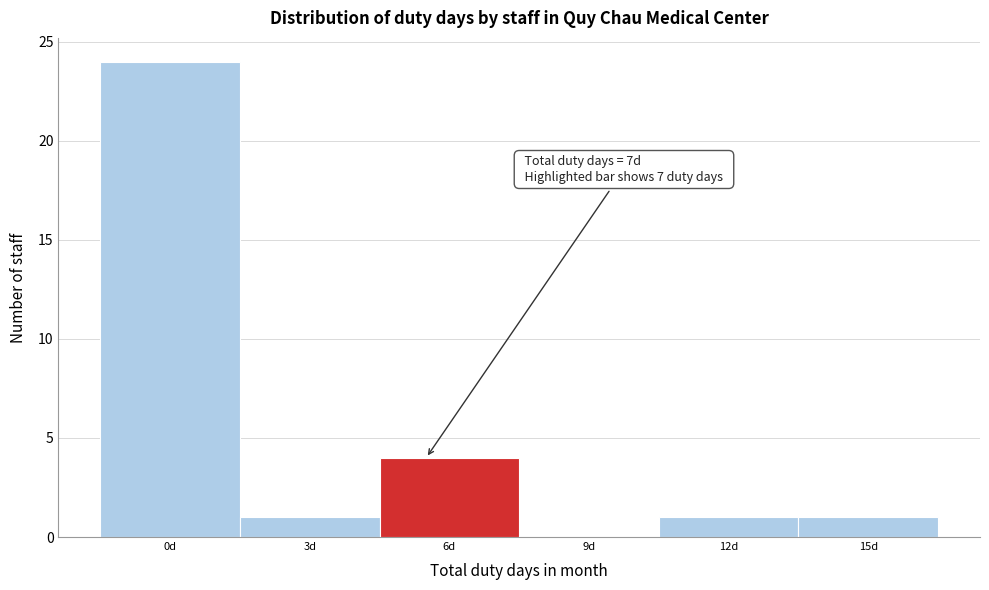

Reading left to right, list all the values displayed in this chart.

0d=24	3d=1	6d=4	9d=0	12d=1	15d=1